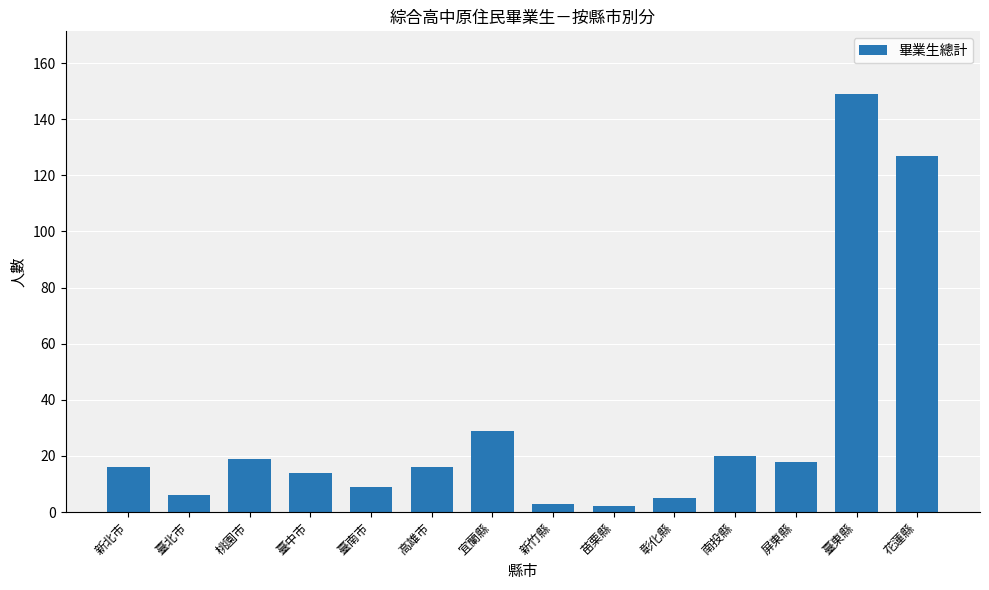

What is the difference between the maximum and minimum values?

147